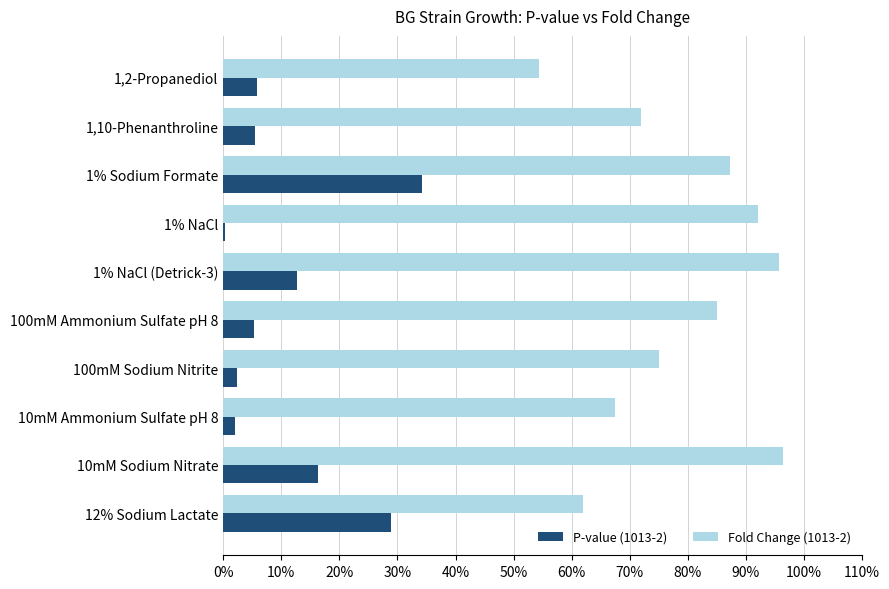

What is the highest value of the P-value (1013-2) series?

0.3